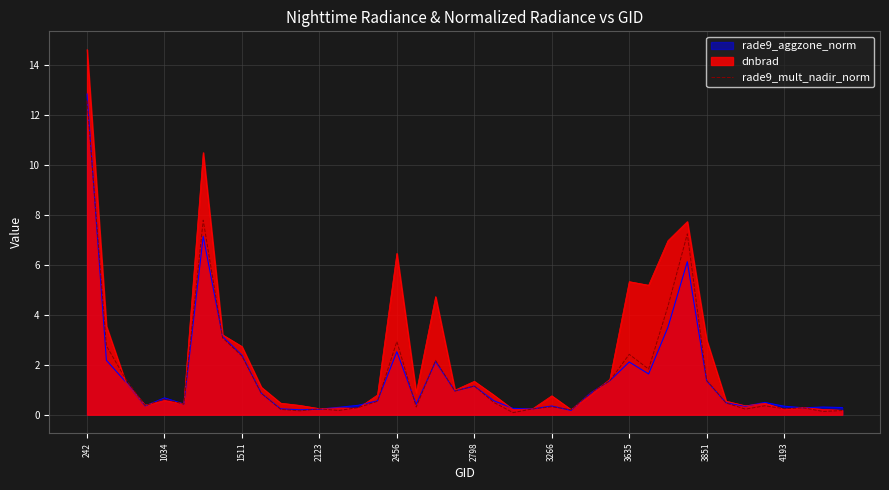

Does the chart have visible grid lines?

Yes